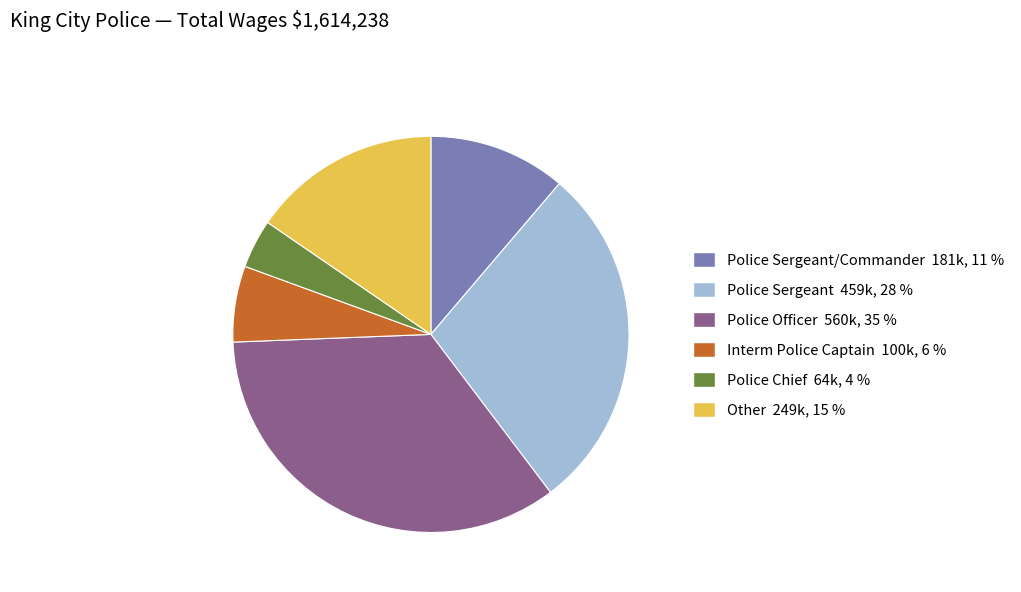

Do Police Sergeant/Commander 181k, 11 % and Other 249k, 15 % together represent more than half of the pie?

No